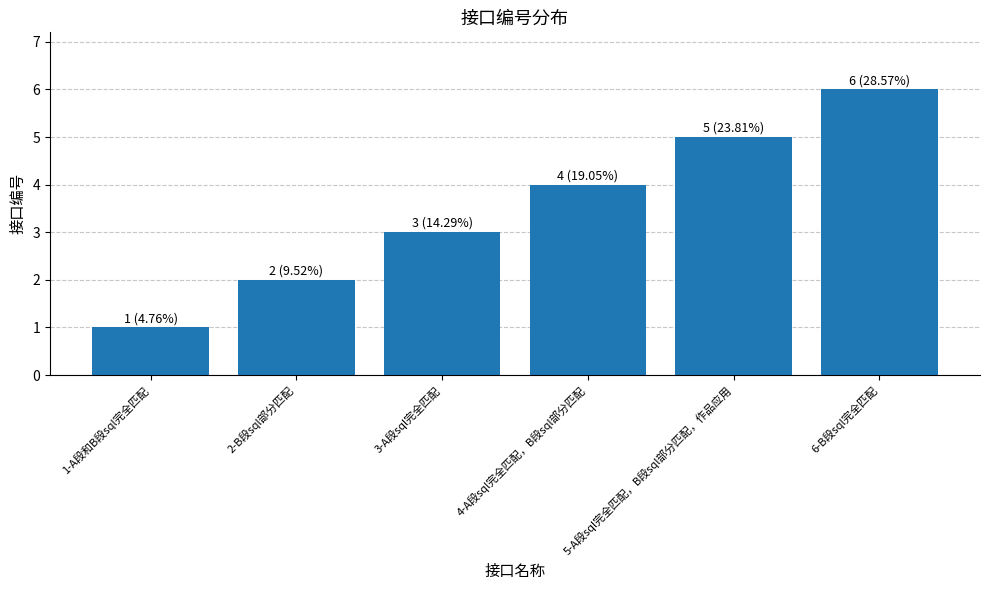

What is the greatest value displayed?

6